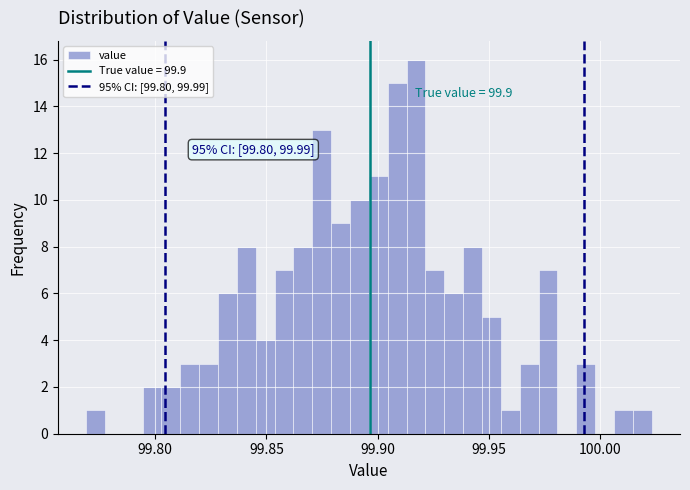

Read against the x-axis, roughly where is the centre of the tallest bar?

99.915